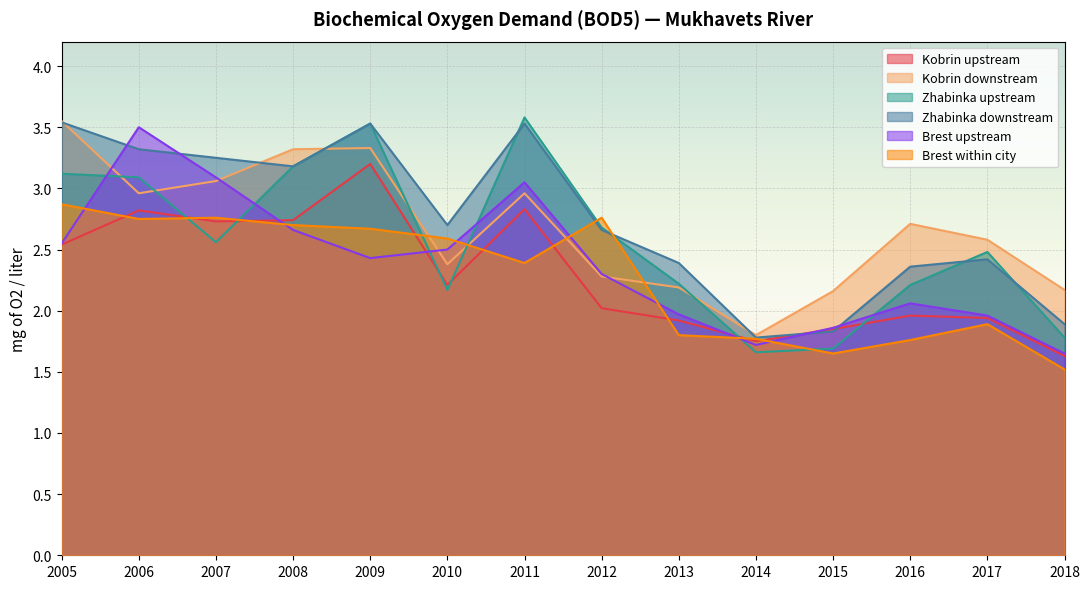

How many data points in Brest upstream are above 2?

9